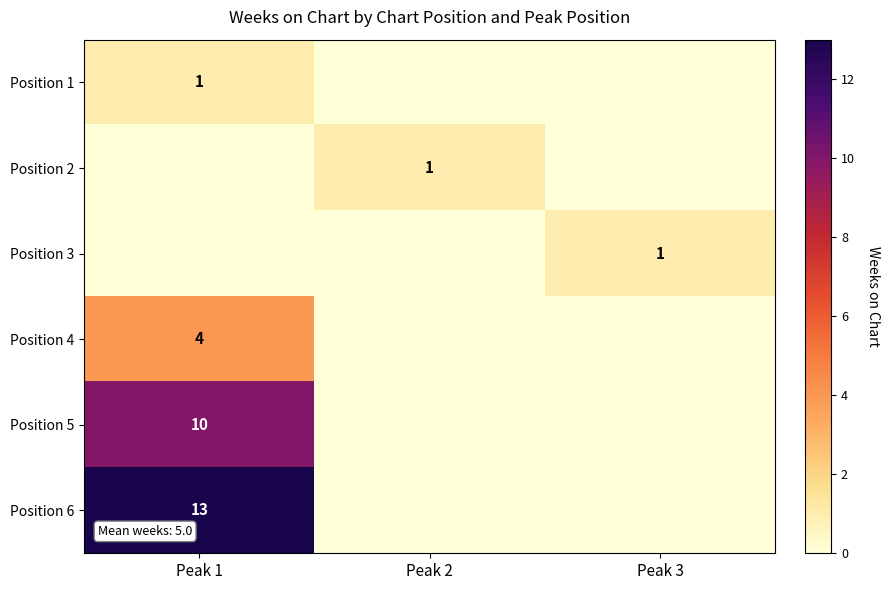

The Position 5 series shows 10 at Peak 1. True or false?

True